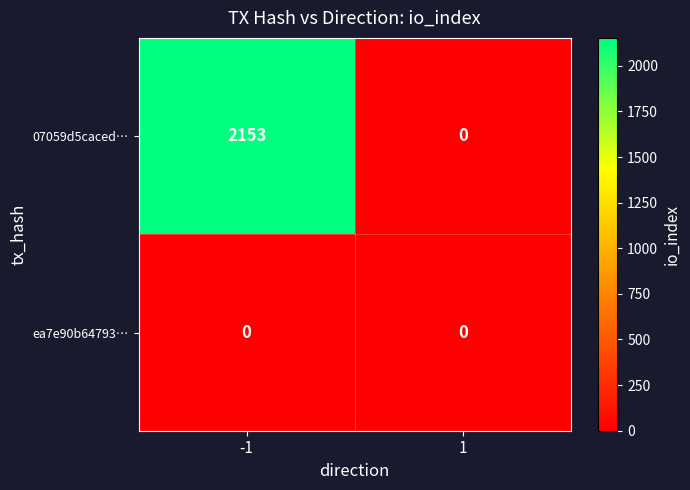

Is the value of ea7e90b64793… at 1 greater than the value of 07059d5caced… at -1?

No